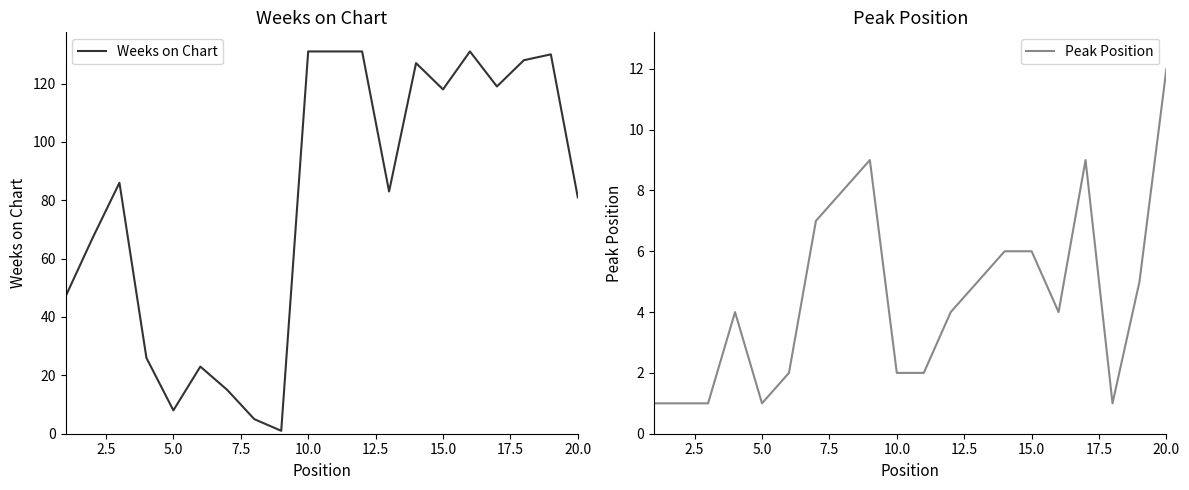

What is the maximum value for Peak Position?

12